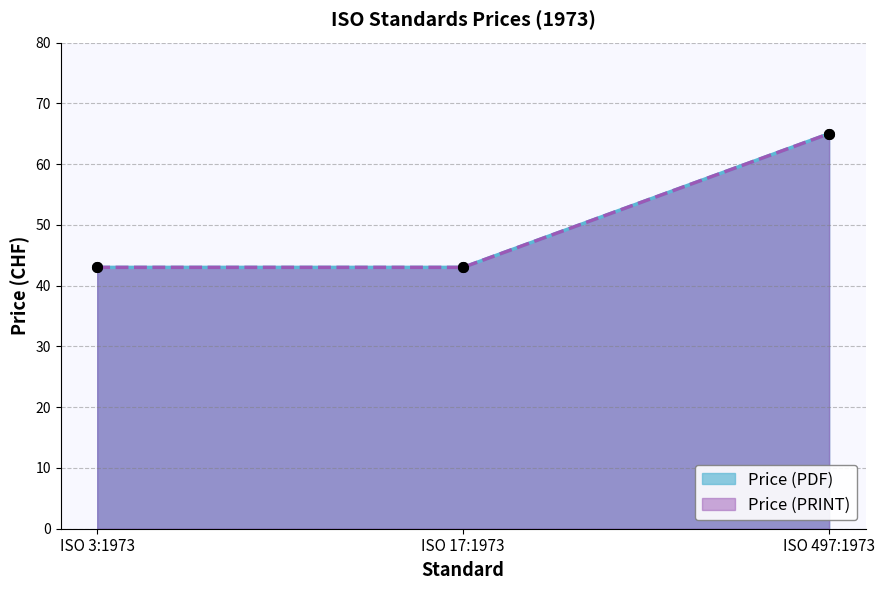

Read the Price (PDF) value at ISO 17:1973, to the nearest 10.

40